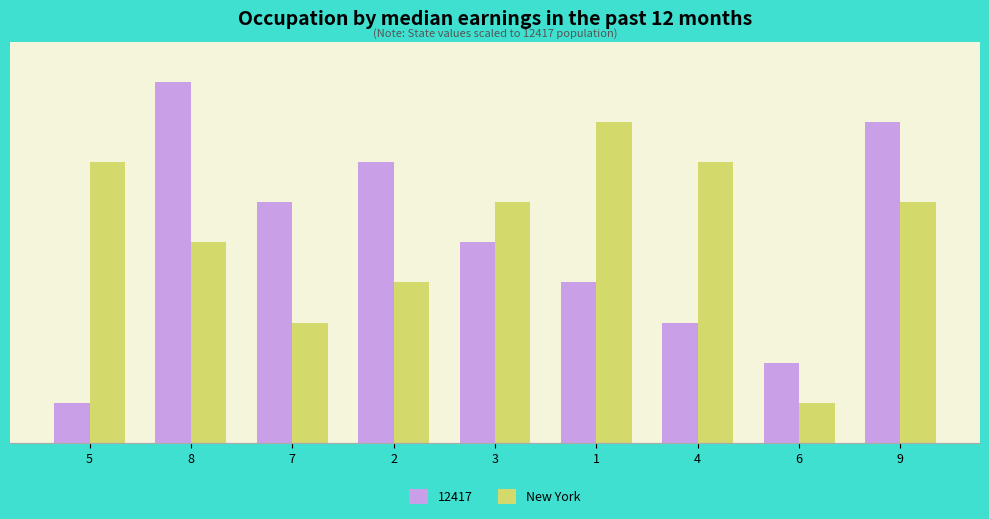

Does the chart contain any negative values?

No